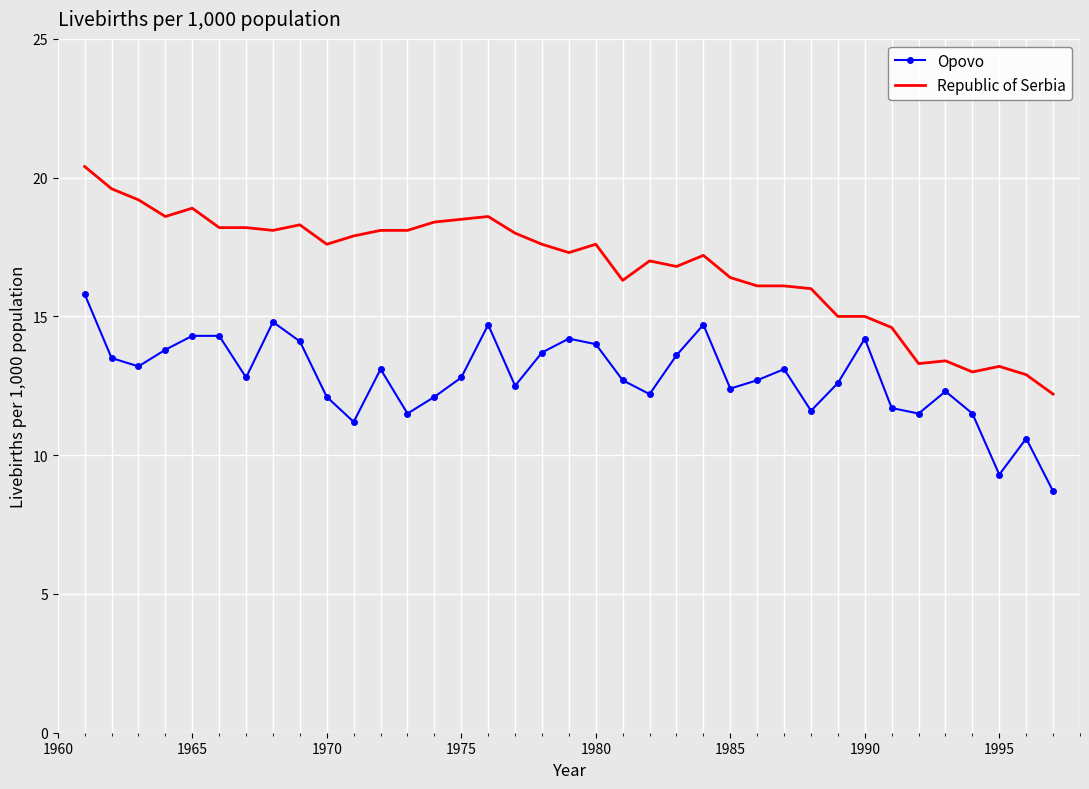

Rank the series by their average value, from highest to lowest.

Republic of Serbia, Opovo